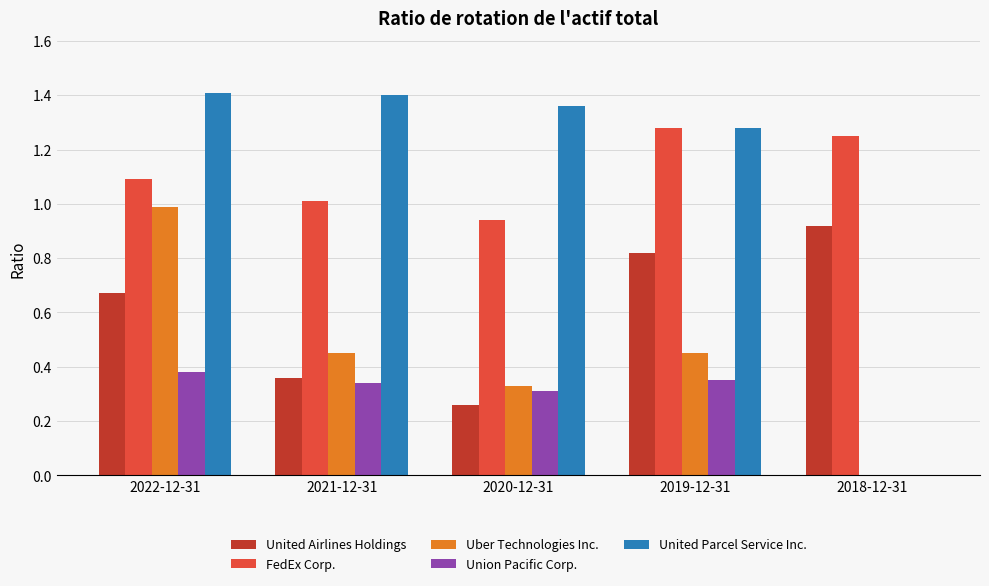

What is the total value across all series at 2021-12-31?

3.6